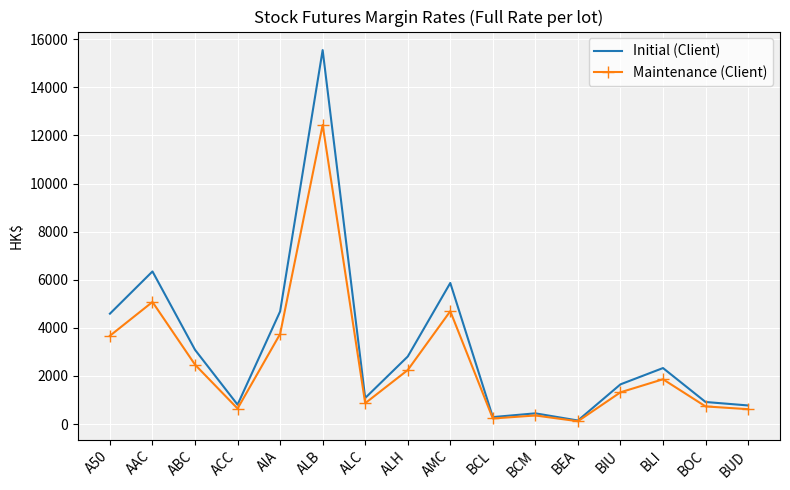

What is the spread (max minus min) of values at BCM?

89